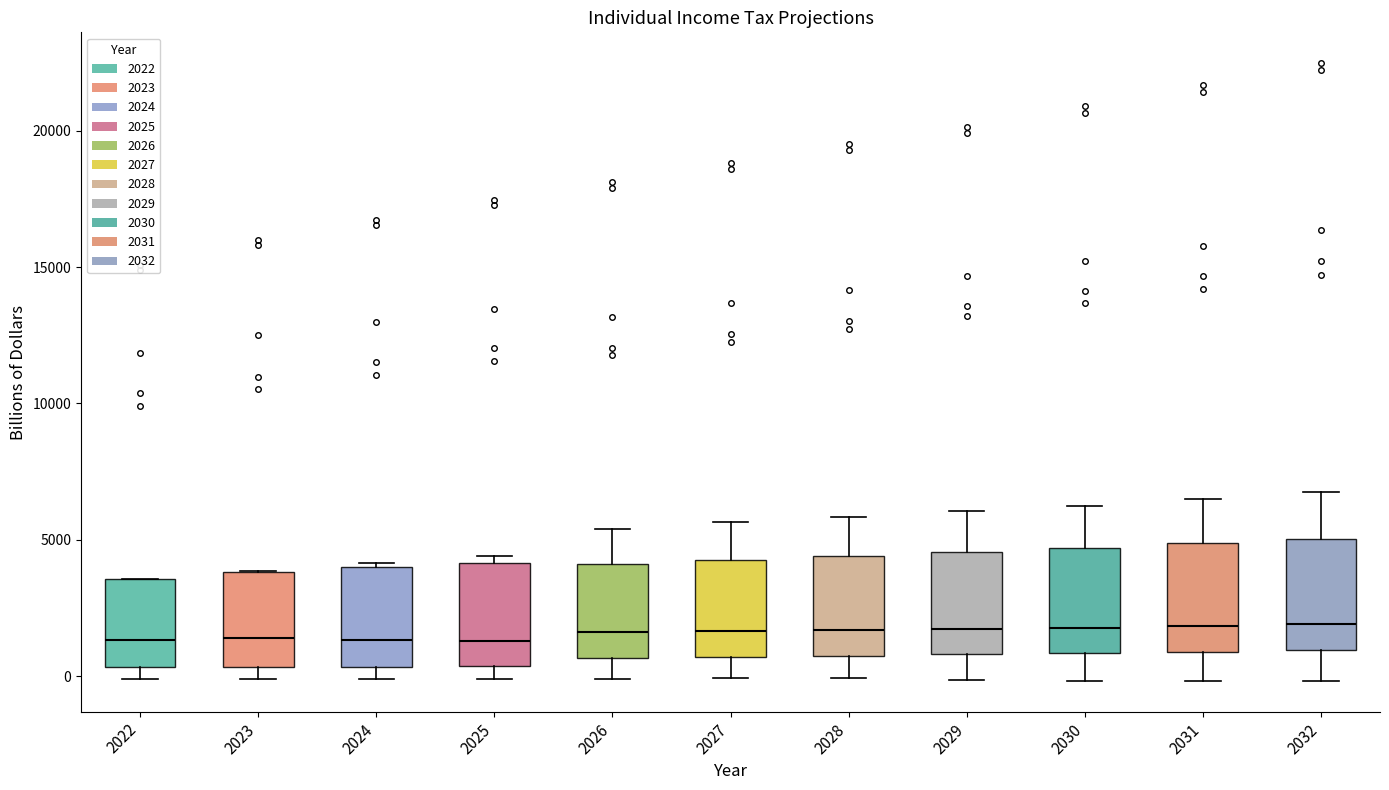

Reading left to right, transcribe this box plot: for each box, give where its median line is, the range the box spans, and where its two whiskers end, as read against the y-axis. The values are not printed on the chart, so give them approximately, as read against the axis.

2022: median 1500, box 500 to 3500, whiskers 0 to 3500
2023: median 1500, box 500 to 4000, whiskers 0 to 4000
2024: median 1500, box 500 to 4000, whiskers 0 to 4000
2025: median 1500, box 500 to 4000, whiskers 0 to 4500
2026: median 1500, box 500 to 4000, whiskers 0 to 5500
2027: median 1500, box 500 to 4000, whiskers 0 to 5500
2028: median 1500, box 1000 to 4500, whiskers 0 to 6000
2029: median 1500, box 1000 to 4500, whiskers 0 to 6000
2030: median 2000, box 1000 to 4500, whiskers 0 to 6500
2031: median 2000, box 1000 to 5000, whiskers 0 to 6500
2032: median 2000, box 1000 to 5000, whiskers 0 to 6500